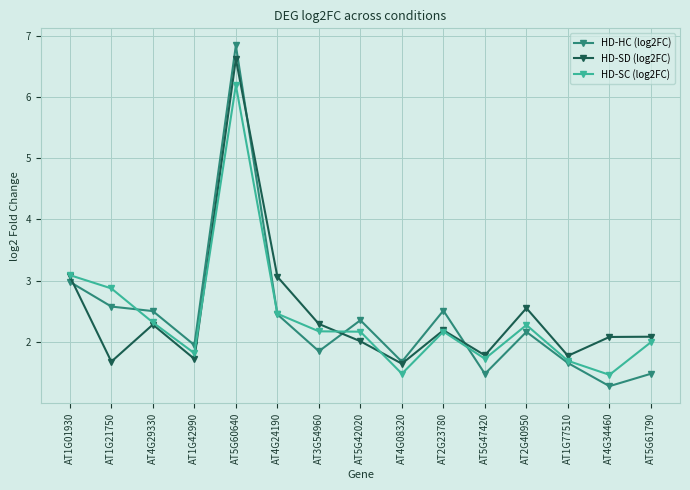

Rank the series by their maximum value, from highest to lowest.

HD-HC (log2FC), HD-SD (log2FC), HD-SC (log2FC)